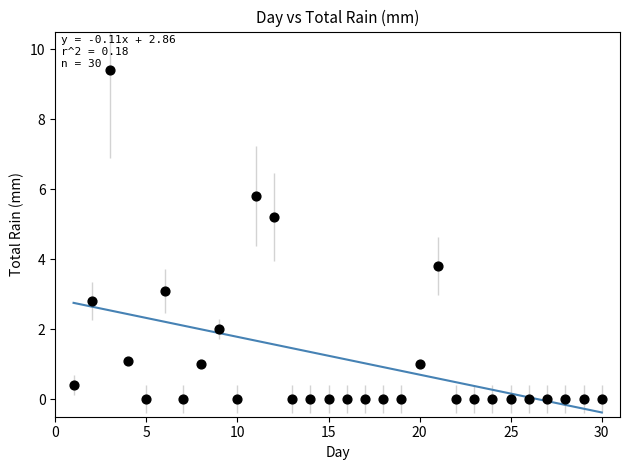

What is the range of Y values (max minus min)?

9.4